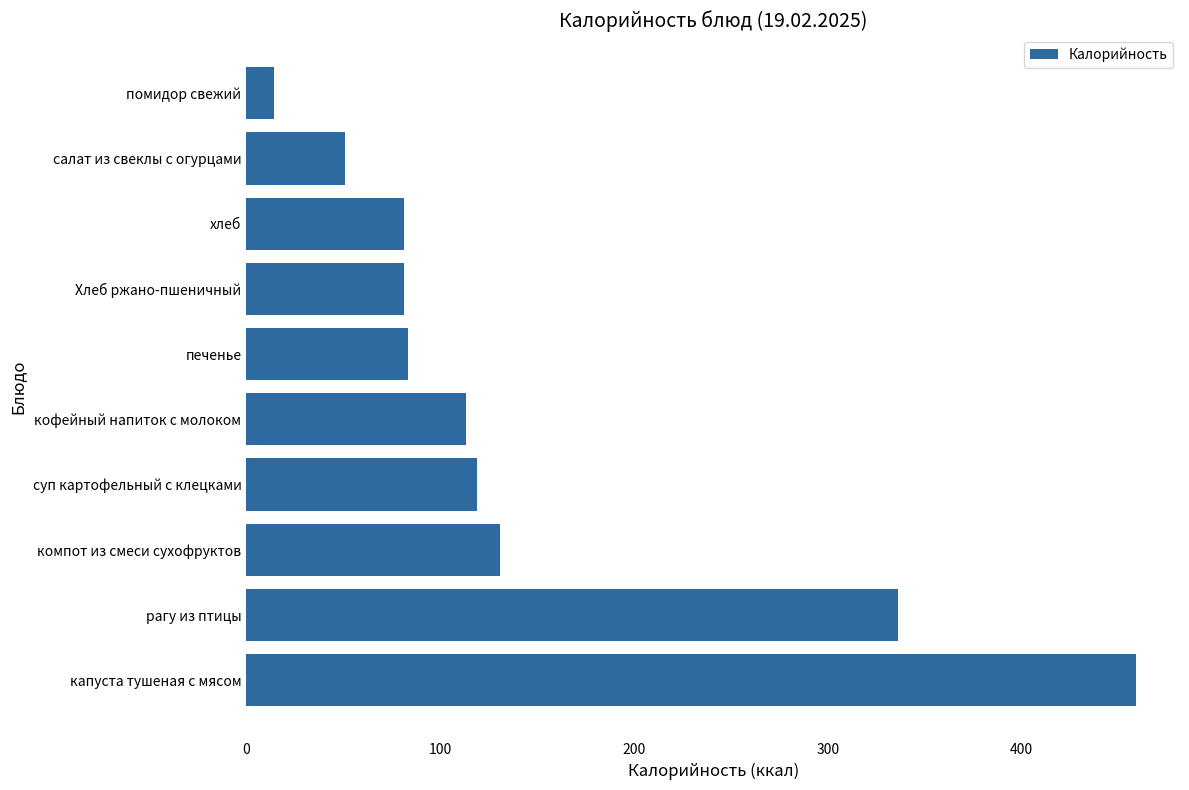

How many data points are less than 113?

5